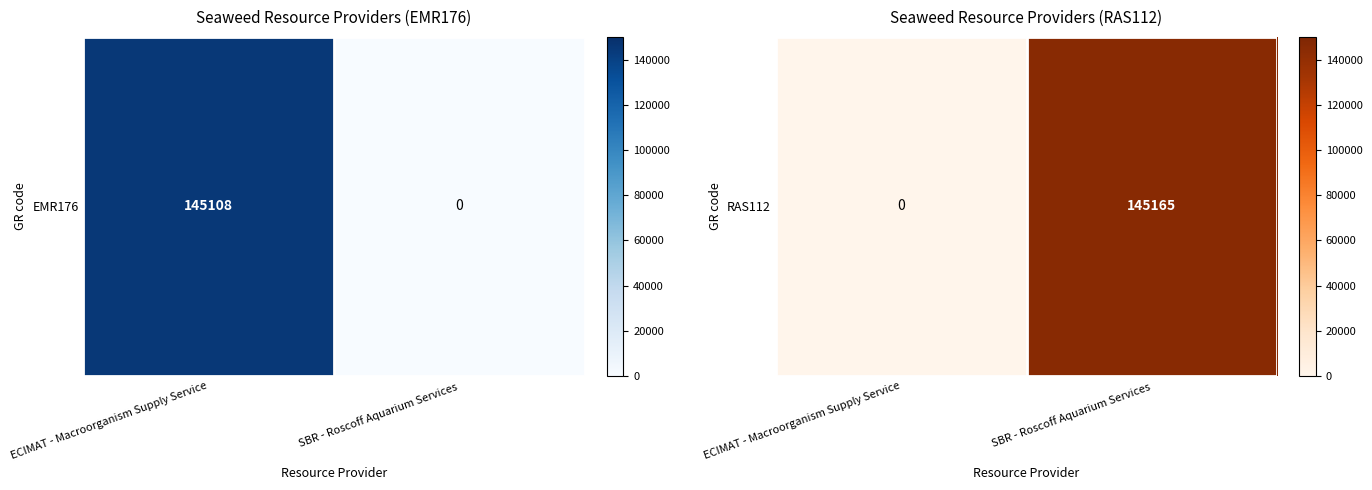

Rank the categories by value from highest to lowest.

SBR - Roscoff Aquarium Services, ECIMAT - Macroorganism Supply Service